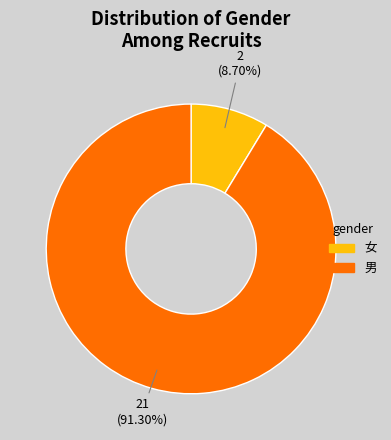

What is the total percentage of 男 and 女?

100.0%